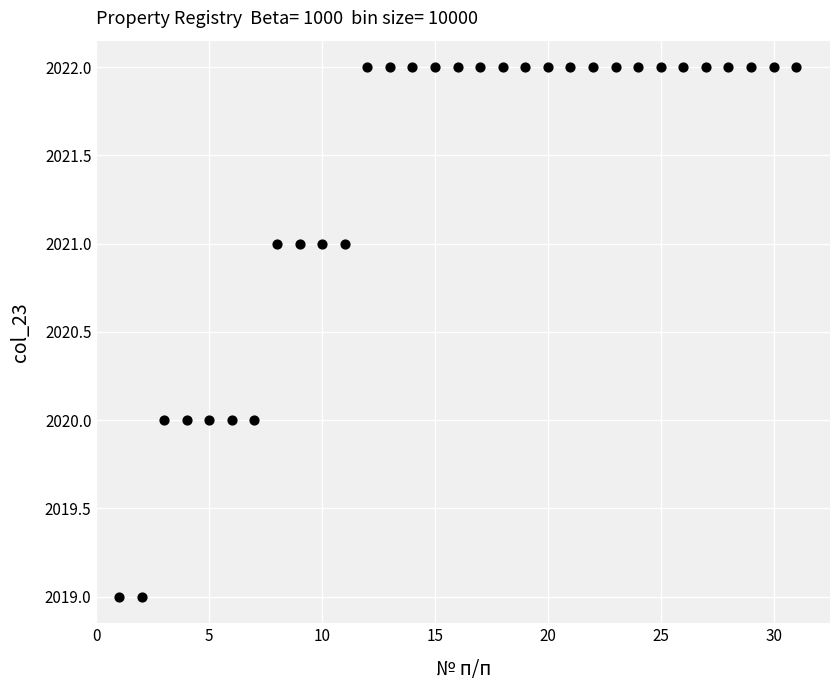

What is the range of Y values (max minus min)?

3